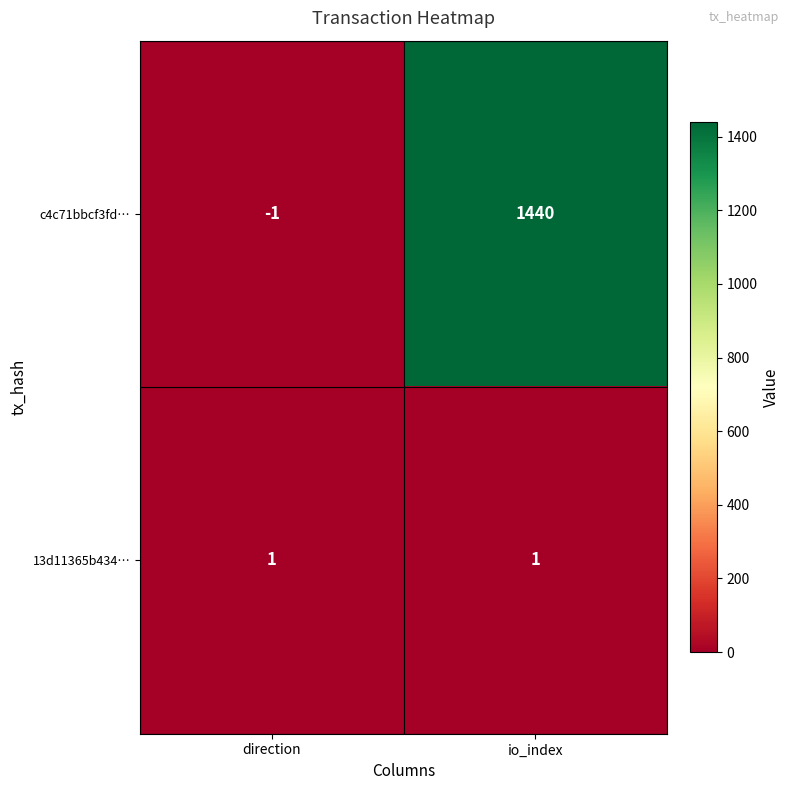

At how many categories does at least one series exceed 1099?

1